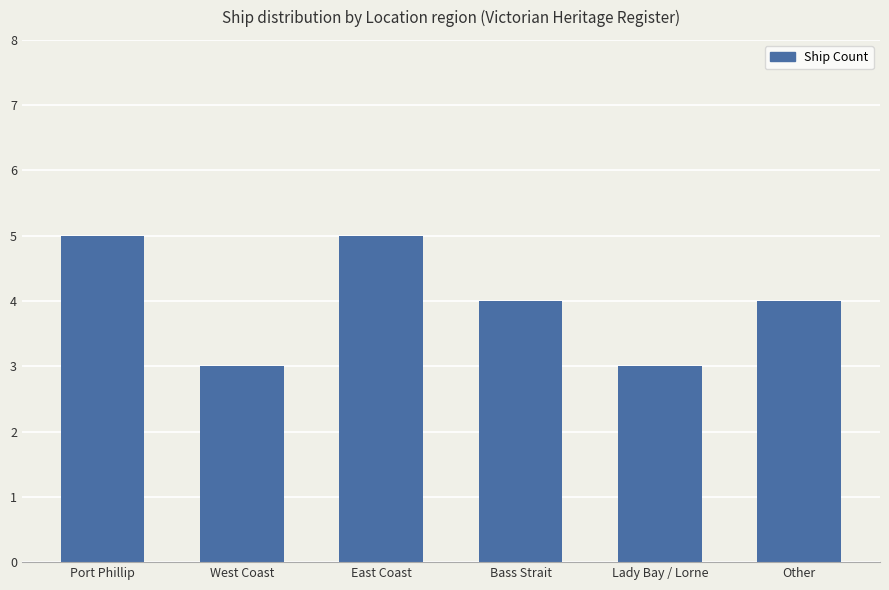

What is the smallest value displayed?

3